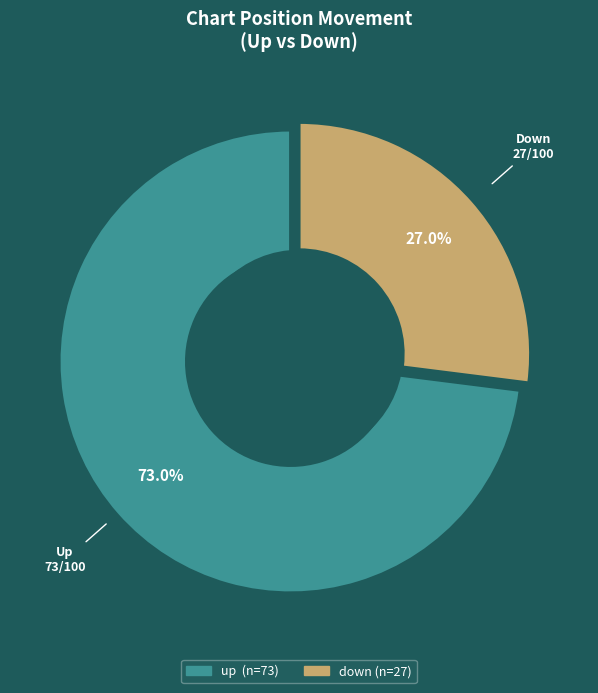

True or false: down accounts for 39% of the total.

False